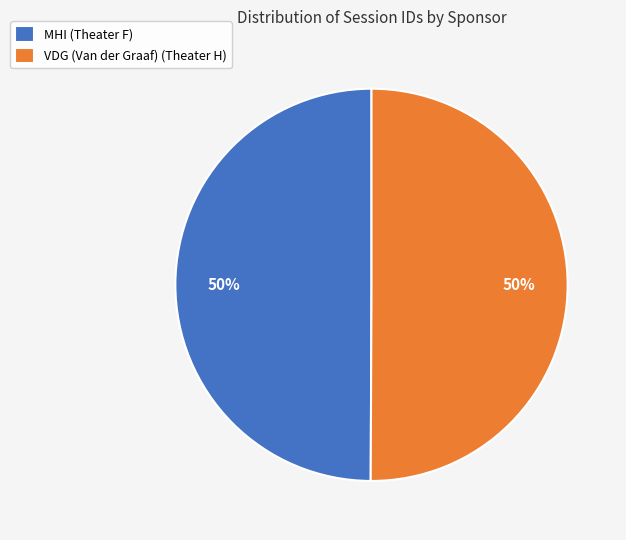

The MHI (Theater F) slice represents 41% of the pie. True or false?

False